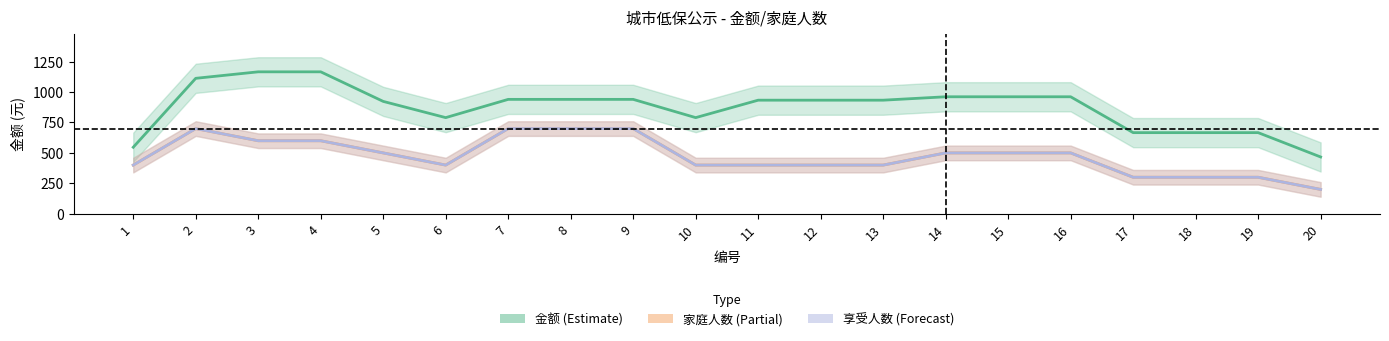

True or false: 享受人数×300 (Forecast) and 家庭人数×300 (Partial) cross at least once.

False